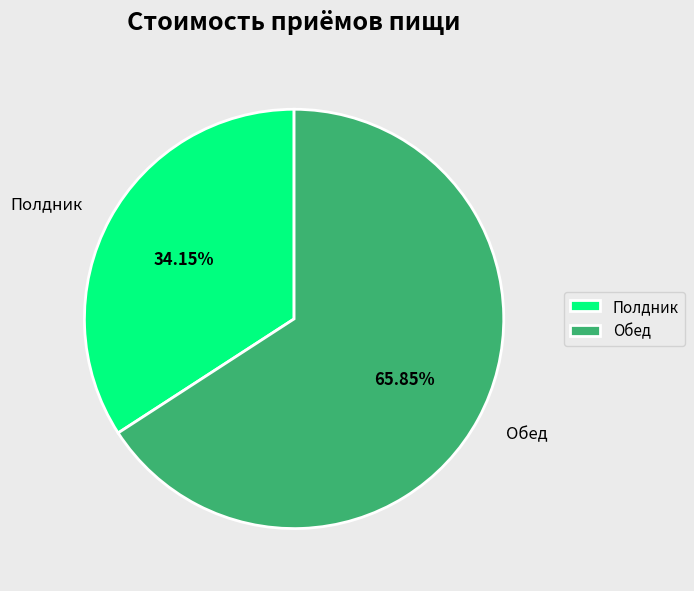

To the nearest percent, what is the combined percentage of Полдник and Обед?

100%